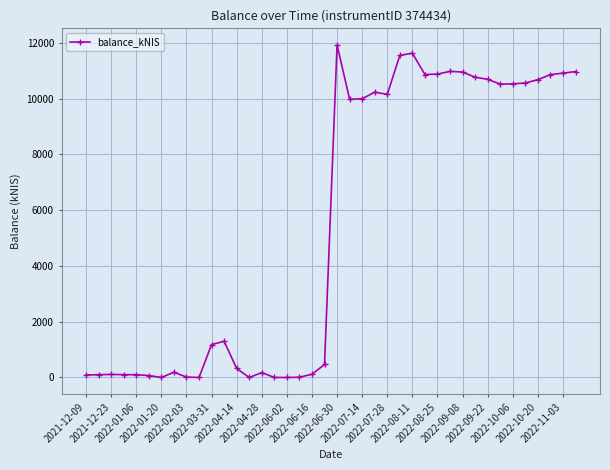

Does the chart display data point markers on the line(s)?

Yes